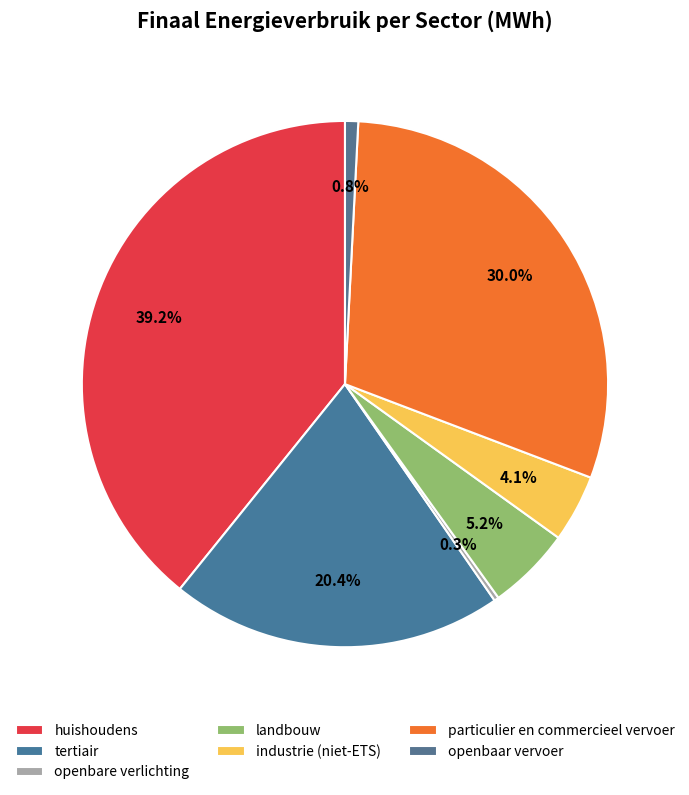

Count the number of slices in the pie.

7